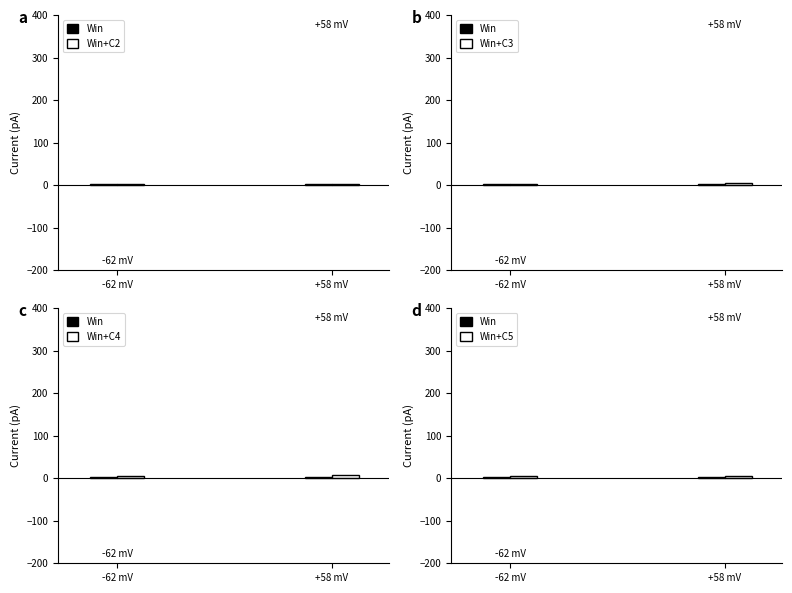

What is the difference between the maximum and minimum values in the C2 series?

8